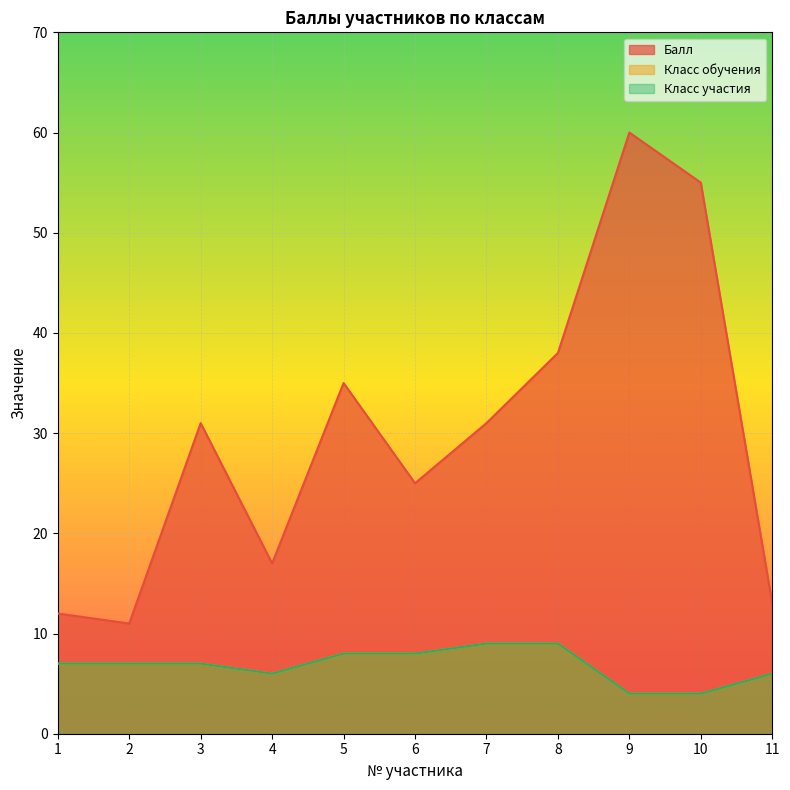

Which series has the largest total across all categories?

Балл